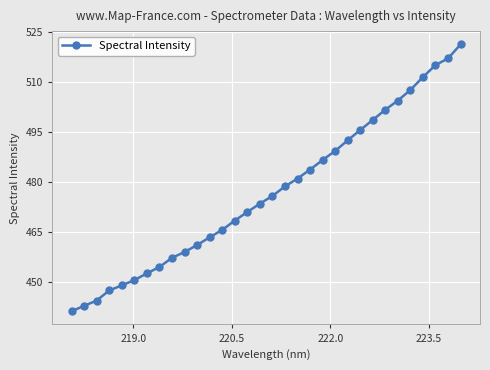

What is the sum of all values?

15263.3